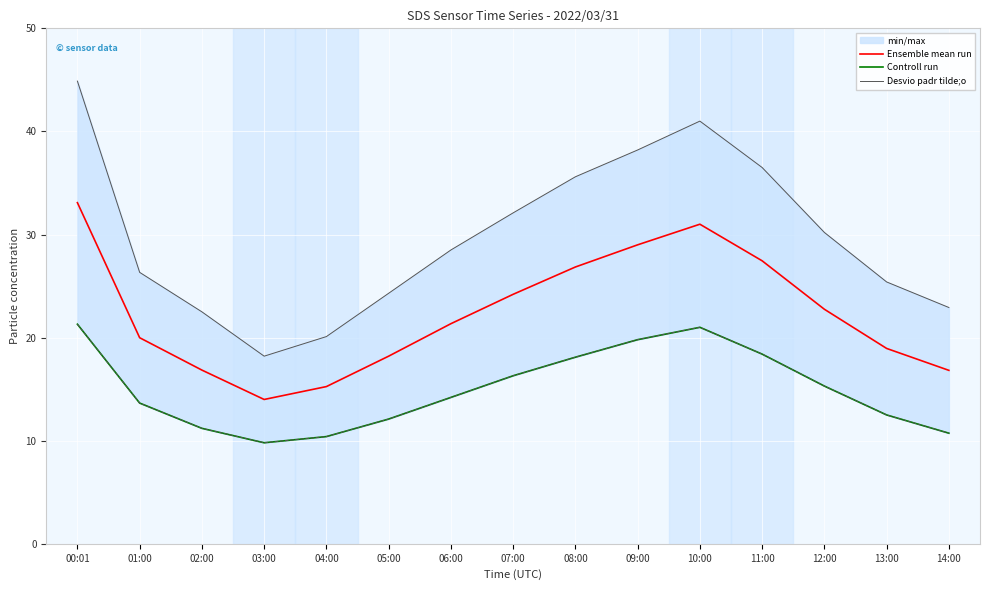

True or false: Controll run has more than 1 points higher than both neighbors.

False